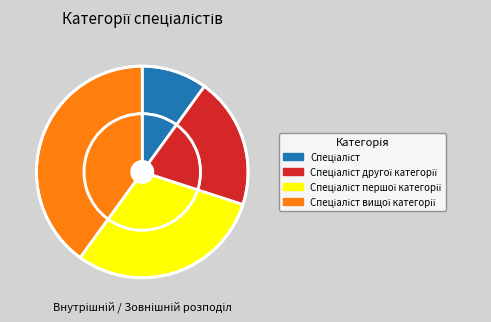

Is it true that Спеціаліст вищої категорії is 54% of the pie?

False